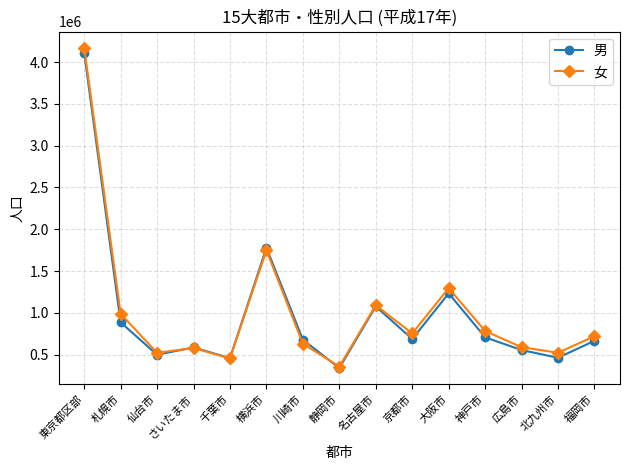

At which label is 女 closest to 2265368?

横浜市